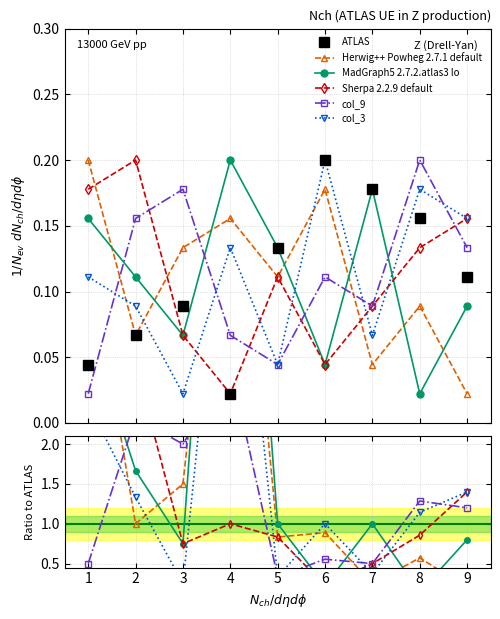

At how many categories does at least one series exceed 0?

9